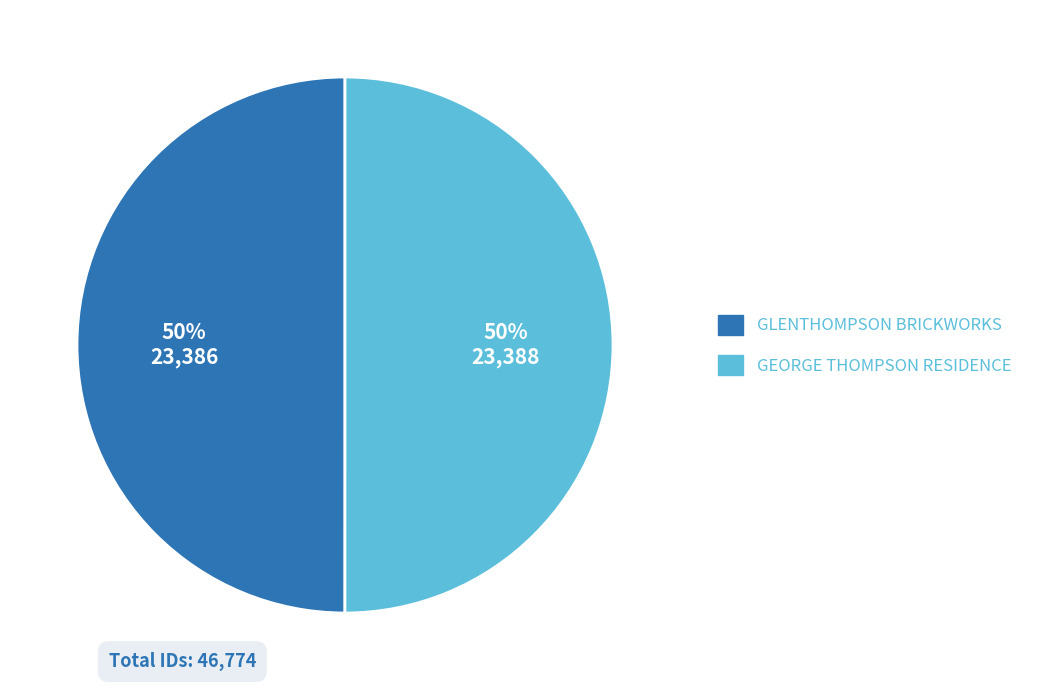

To the nearest percent, what percentage of the pie is GLENTHOMPSON BRICKWORKS?

50%